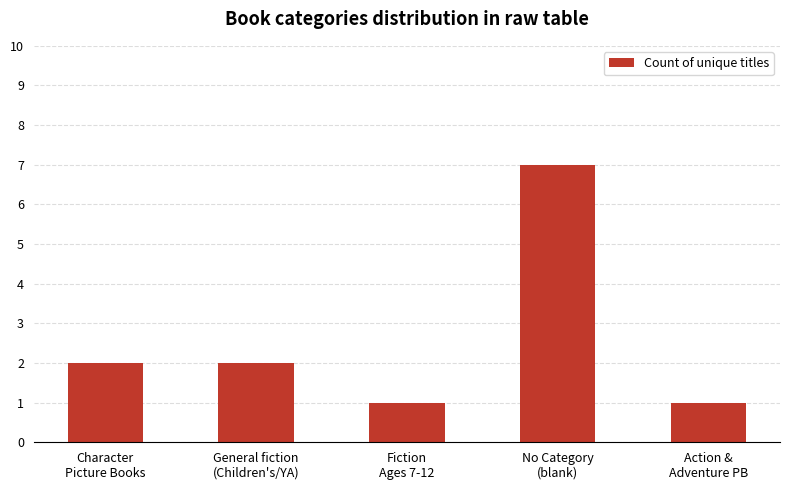

What is the change in value from Character
Picture Books to No Category
(blank)?

+5